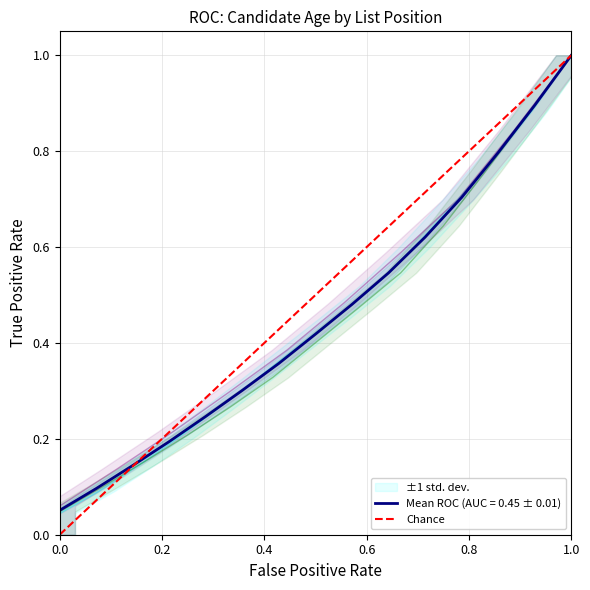

What is the maximum value for Mean ROC (AUC = 0.45 ± 0.01)?

1.0